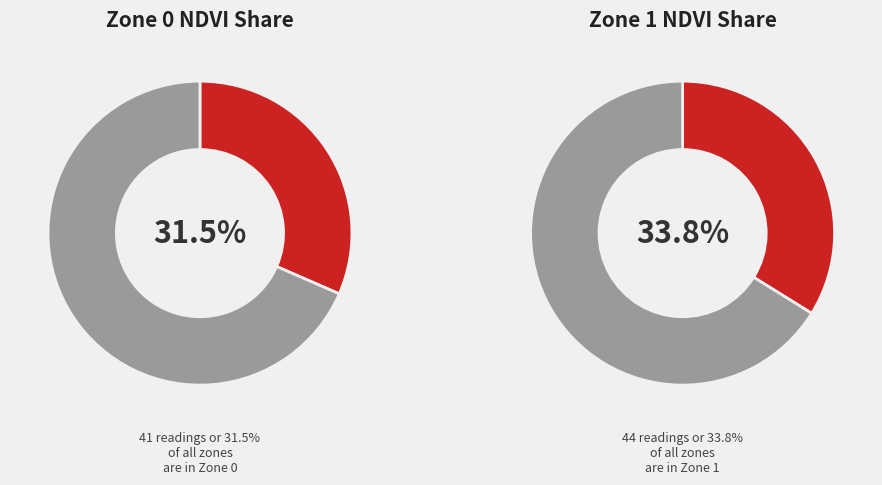

Do Zone 0 and Zone 1 together represent more than half of the pie?

Yes